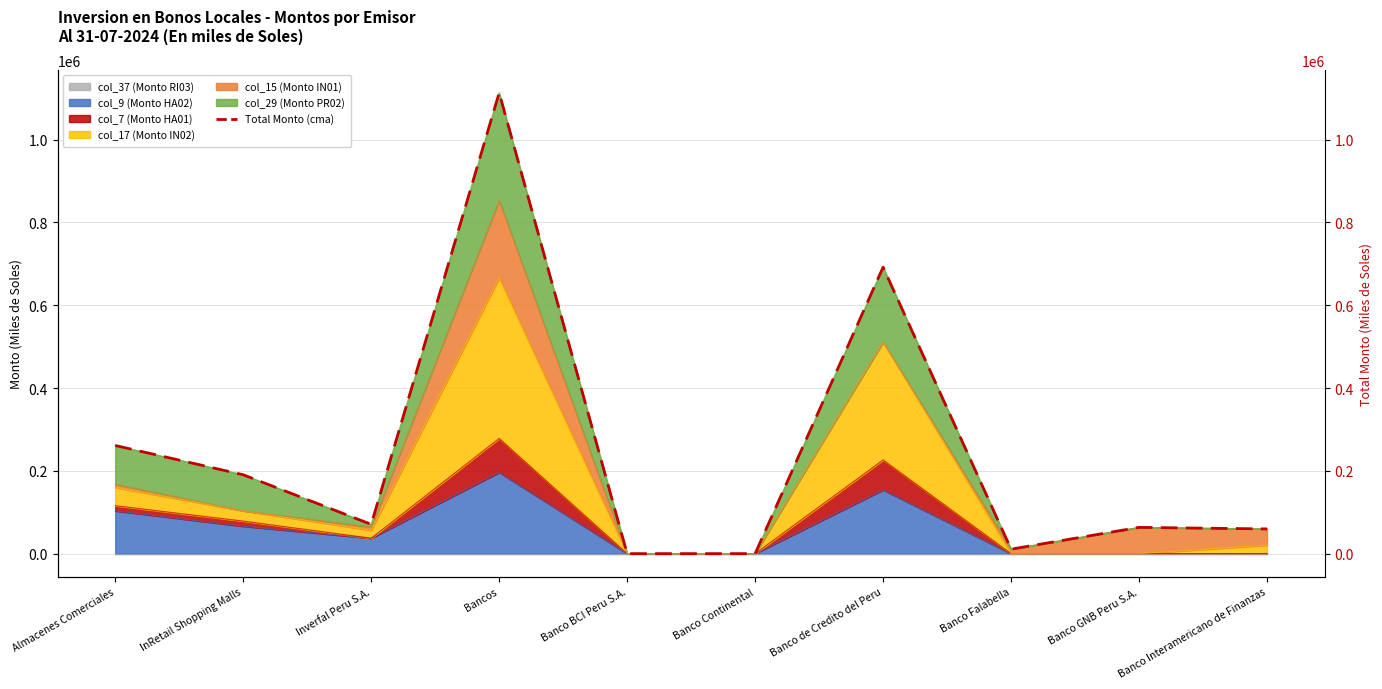

What is the sum of the values at Inverfal Peru S.A. and Almacenes Comerciales?

331929.5